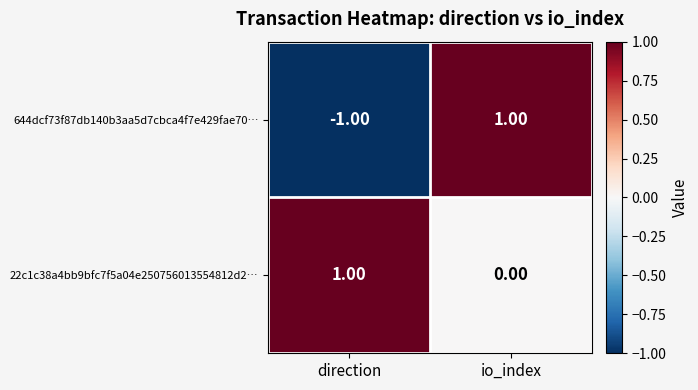

Which series changed the most between direction and io_index?

644dcf73f87db140b3aa5d7cbca4f7e429fae70…